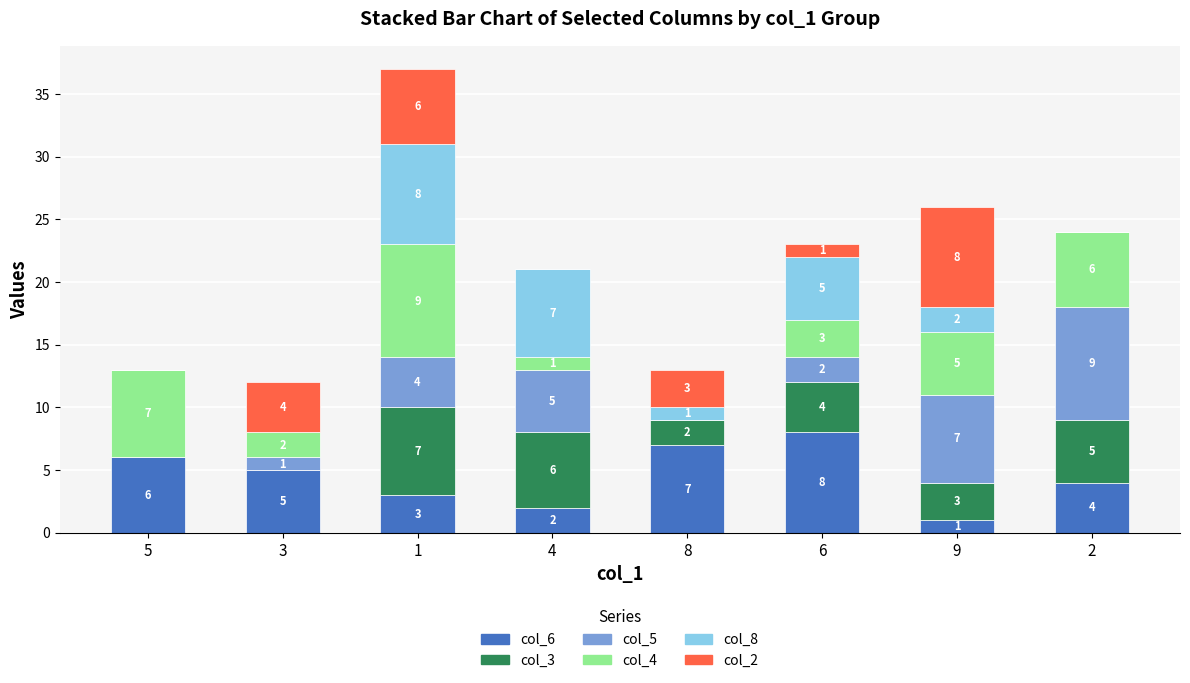

What are all the series names shown in the legend?

col_6, col_3, col_5, col_4, col_8, col_2